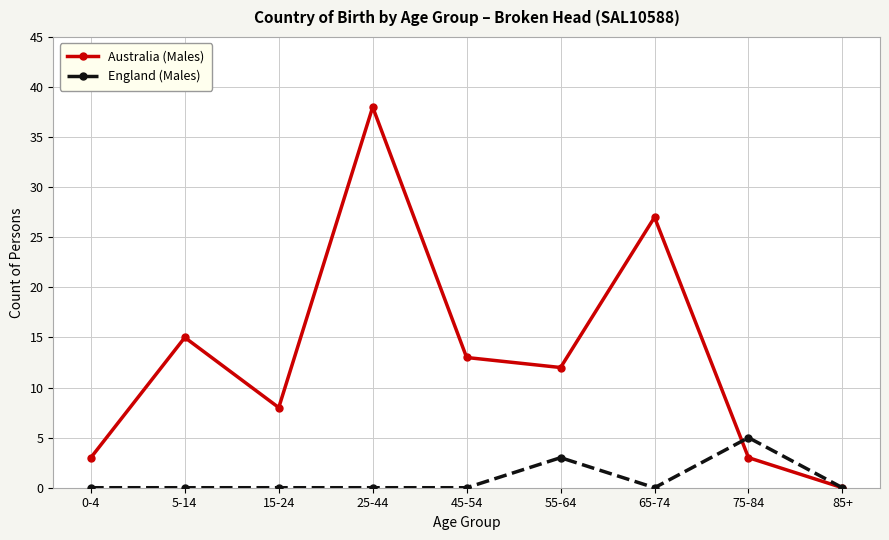

At which category is the sum across all series the highest?

25-44